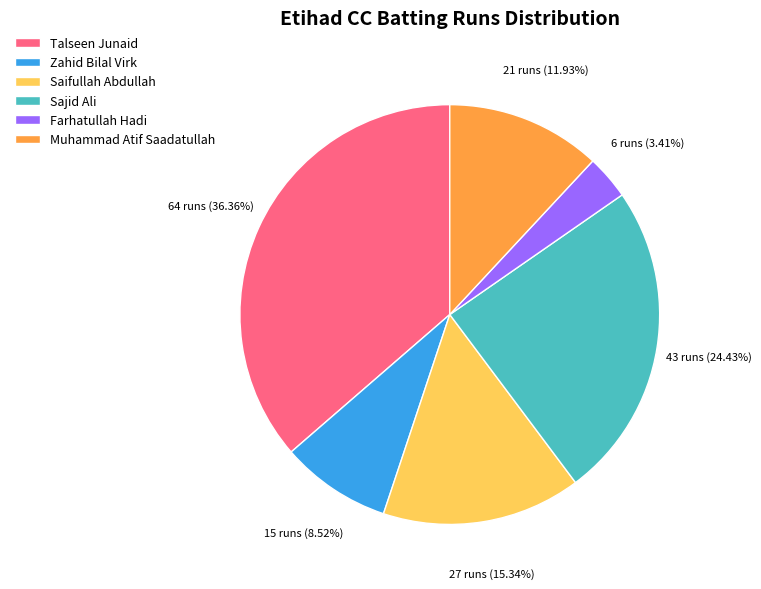

Which category has the biggest portion of the pie?

Talseen Junaid